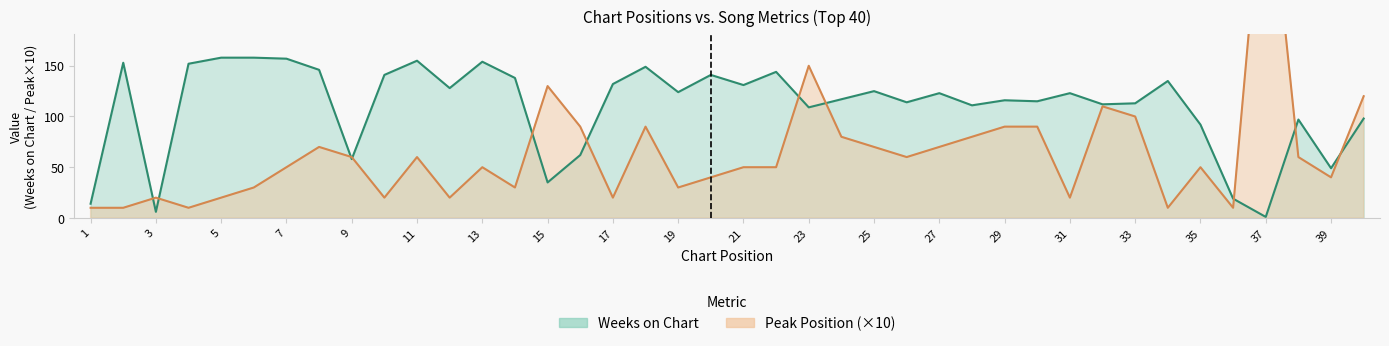

What is the difference between the maximum and minimum values in the Weeks on Chart series?

157